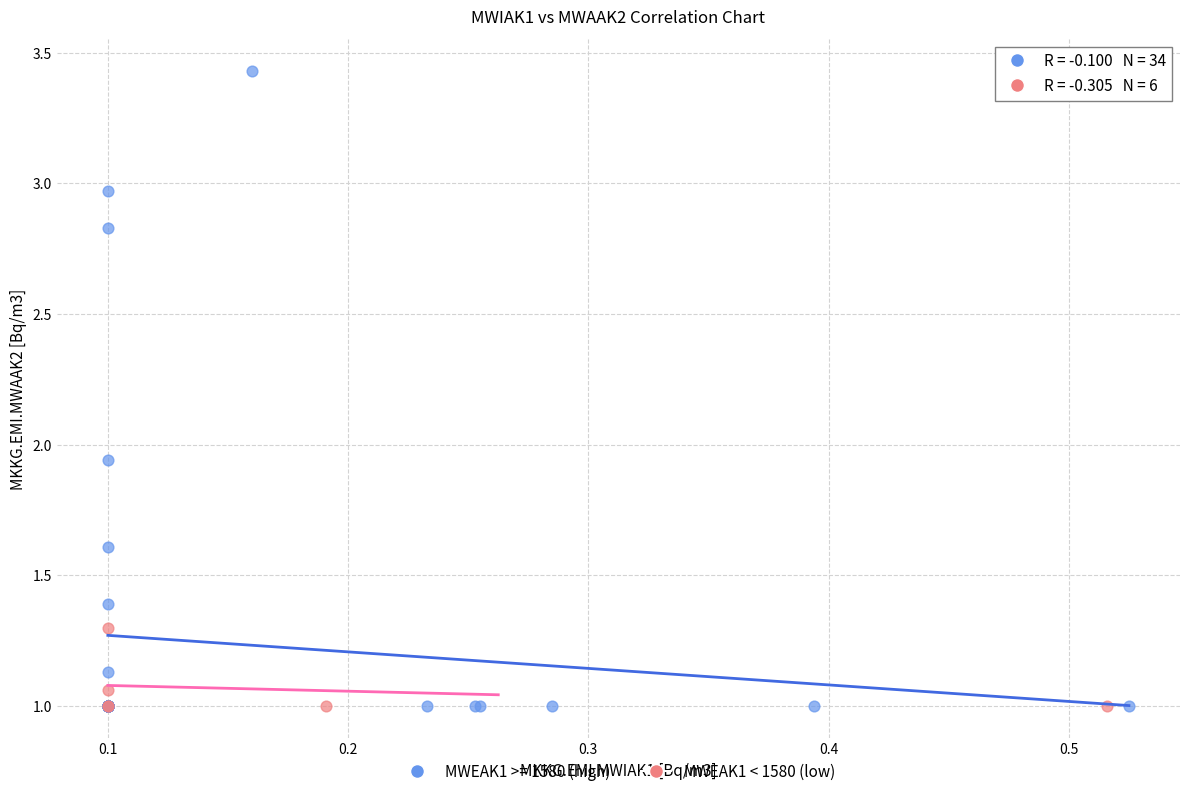

Which series has the widest spread of Y values?

MWEAK1 >= 1580 (high)